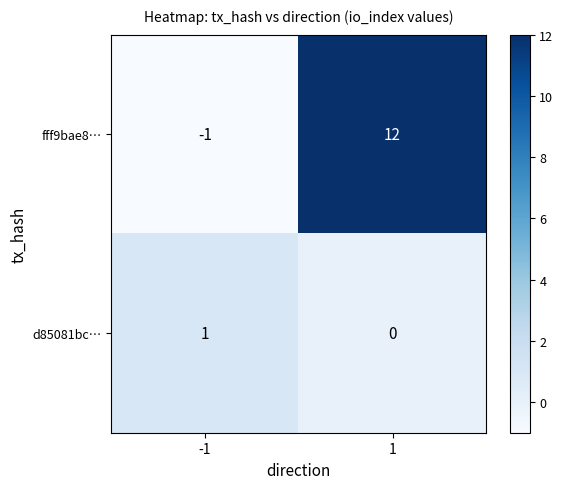

The value of fff9bae8… at 1 is 12. True or false?

True